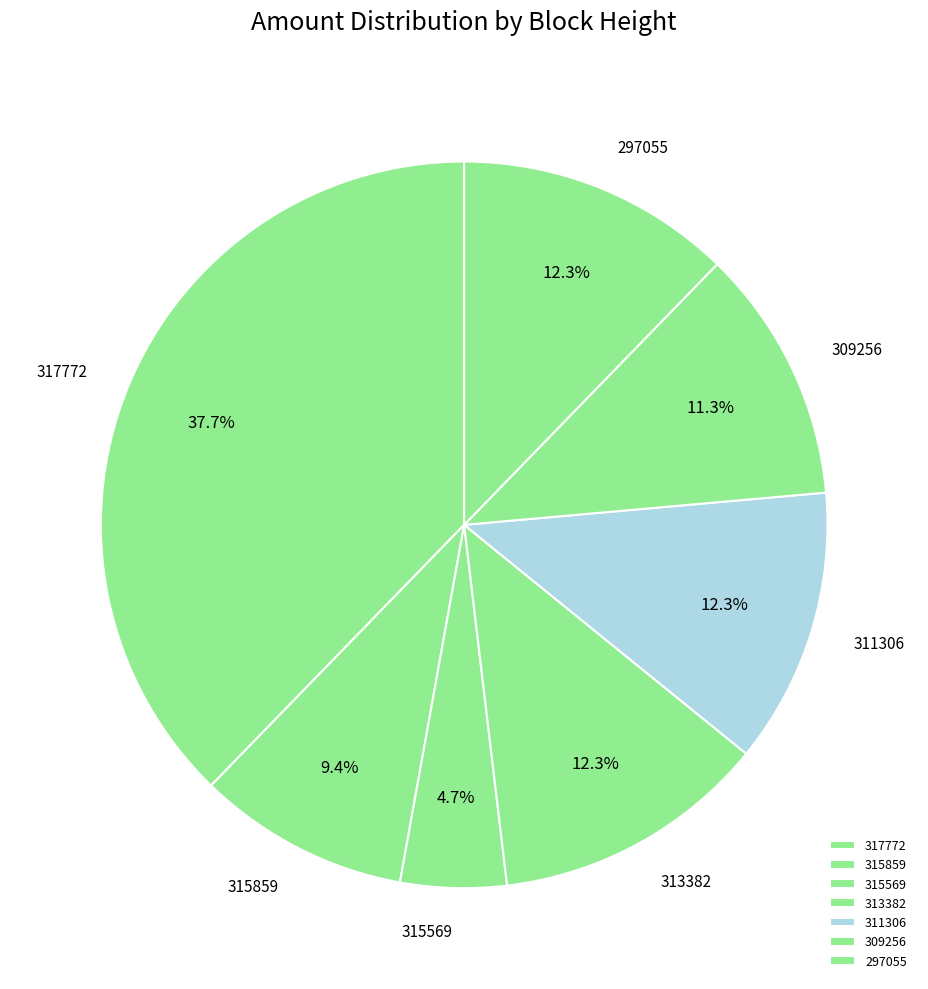

What is the ratio of the value at 313382 to the value at 315569?

2.6